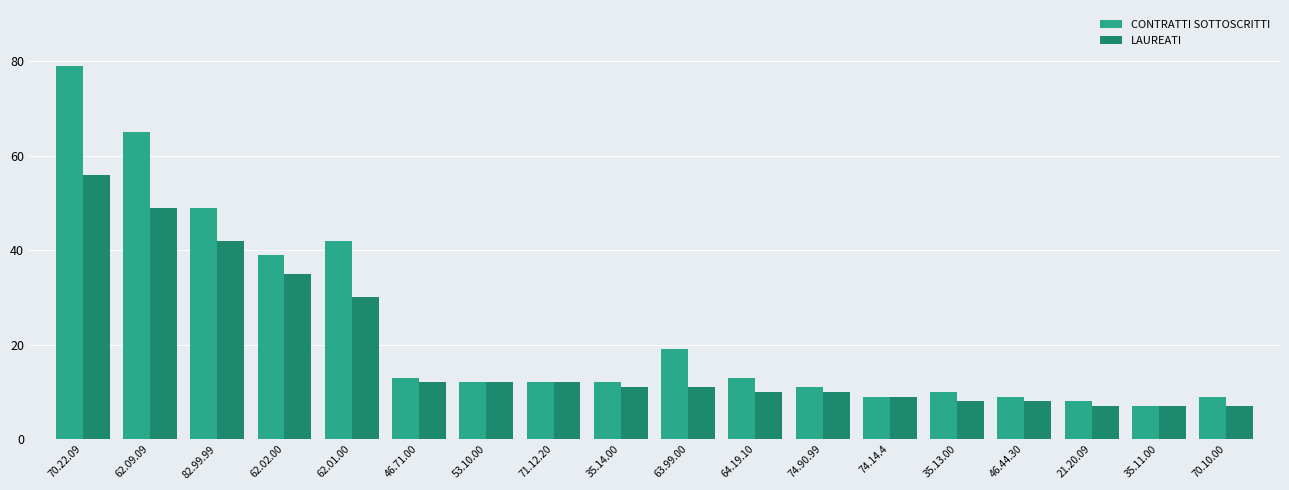

Reading left to right, what are all the values shown in this chart?

CONTRATTI SOTTOSCRITTI: 70.22.09=79	62.09.09=65	82.99.99=49	62.02.00=39	62.01.00=42	46.71.00=13	53.10.00=12	71.12.20=12	35.14.00=12	63.99.00=19	64.19.10=13	74.90.99=11	74.14.4=9	35.13.00=10	46.44.30=9	21.20.09=8	35.11.00=7	70.10.00=9
LAUREATI: 70.22.09=56	62.09.09=49	82.99.99=42	62.02.00=35	62.01.00=30	46.71.00=12	53.10.00=12	71.12.20=12	35.14.00=11	63.99.00=11	64.19.10=10	74.90.99=10	74.14.4=9	35.13.00=8	46.44.30=8	21.20.09=7	35.11.00=7	70.10.00=7